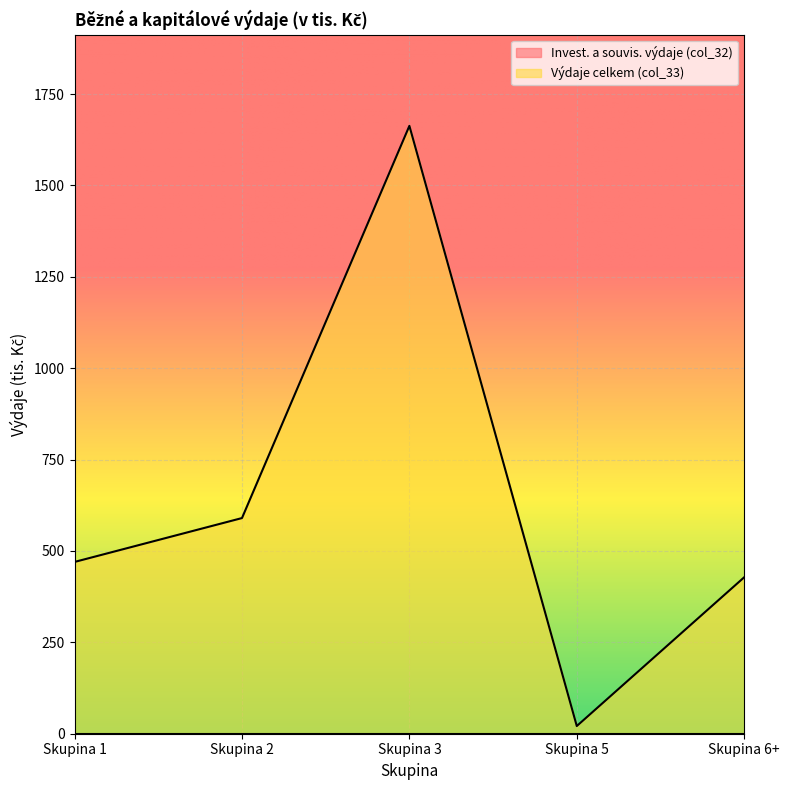

True or false: the data shows 500 at Skupina 3.

False